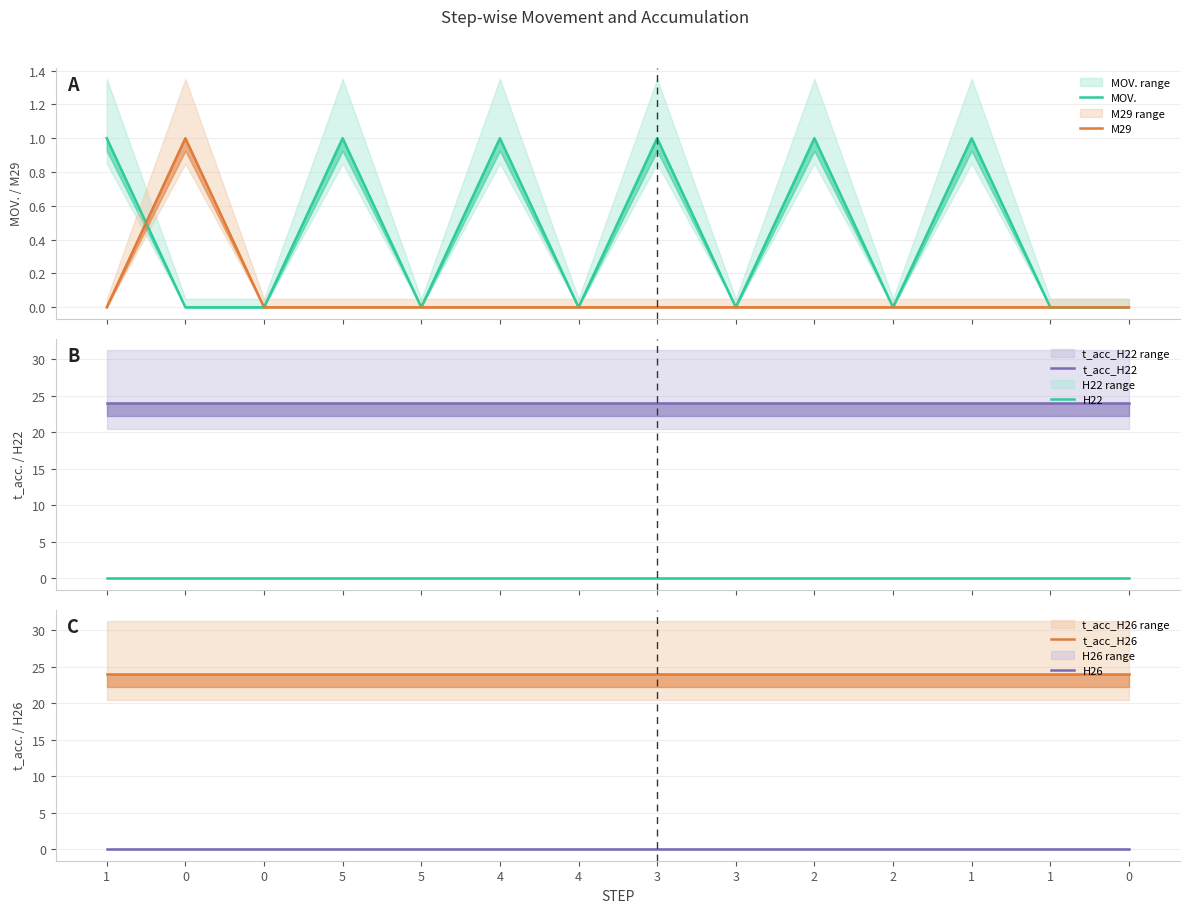

Read the t_acc_H22 value at 3.

24